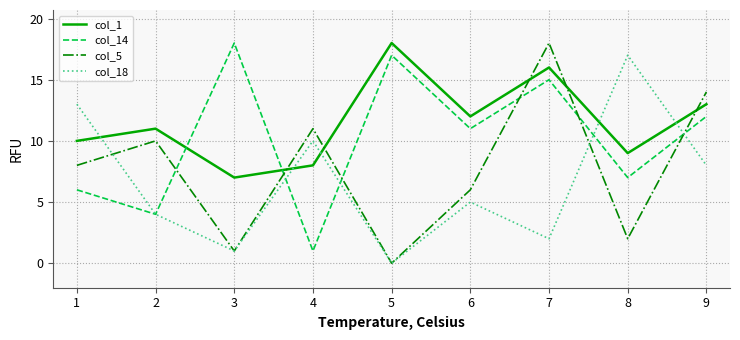

Where do col_5 and col_18 first cross each other?

1 and 2